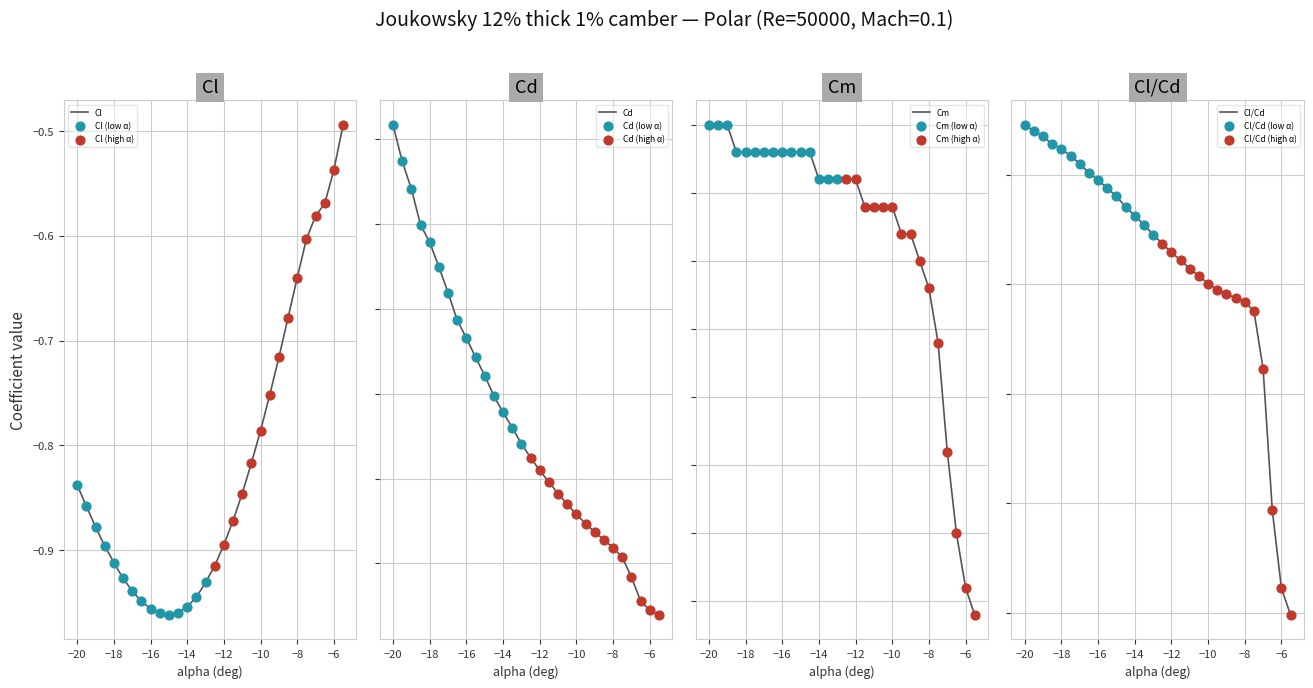

At how many categories does at least one series exceed -15?

30